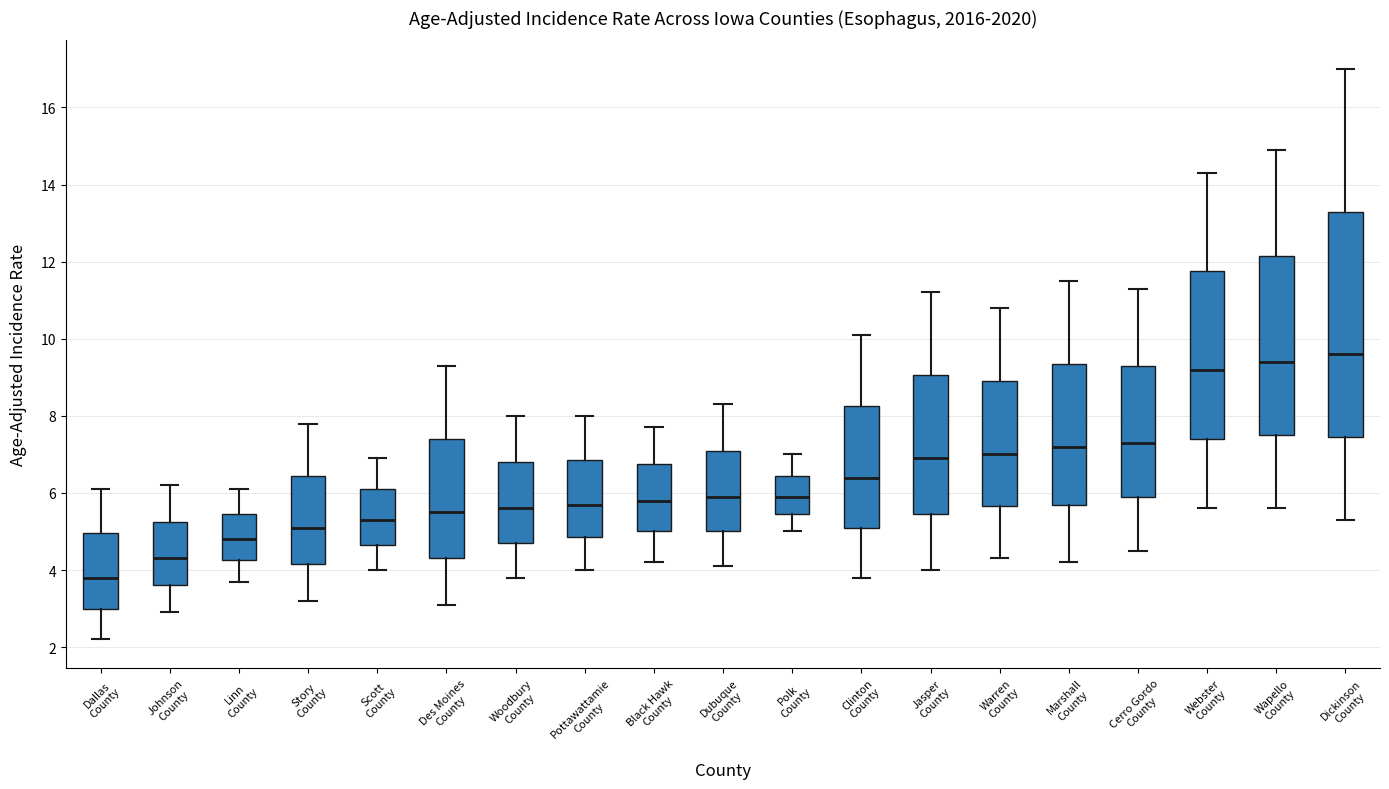

Comparing the boxes themselves (not the whiskers), which one is the tallest?

Dickinson County